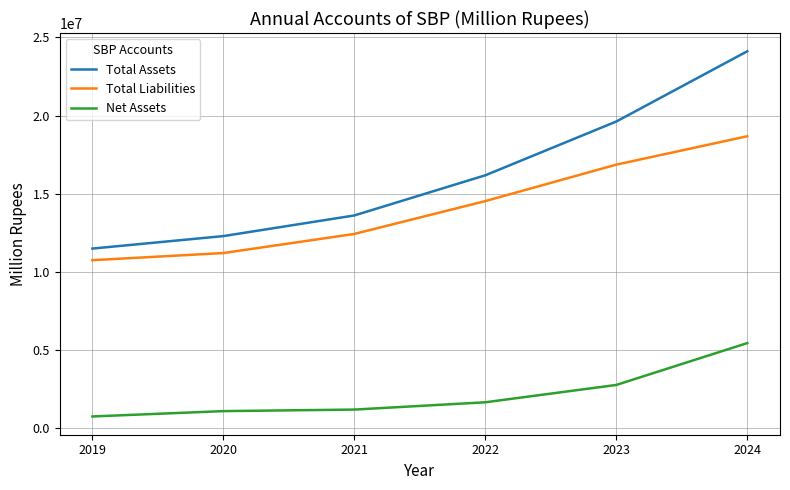

At which category is the sum across all series the highest?

2024